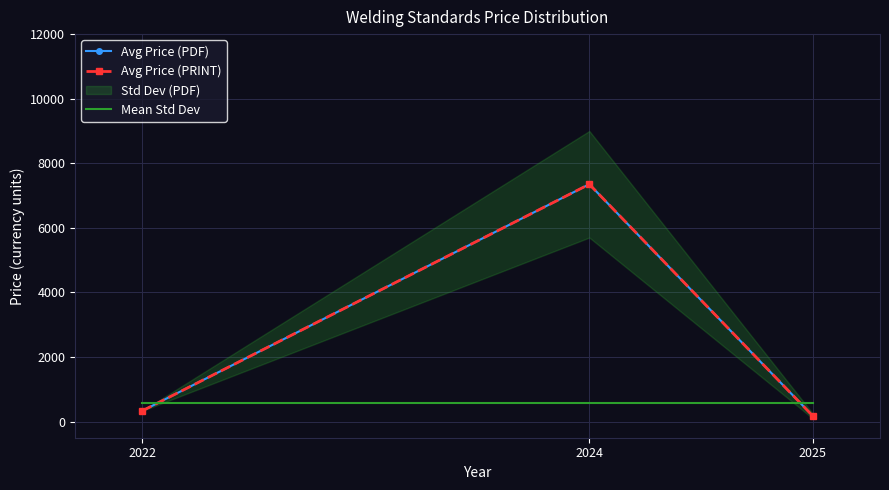

What value does the Avg Price (PRINT) series have at 2024?

7350.0